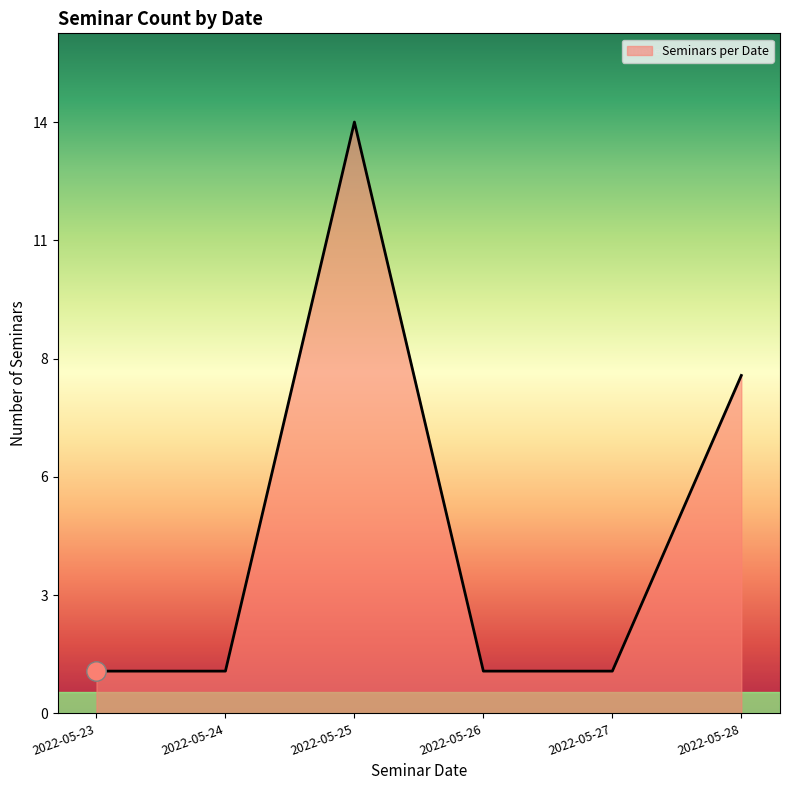

Which label corresponds to the largest value in the chart?

2022-05-25